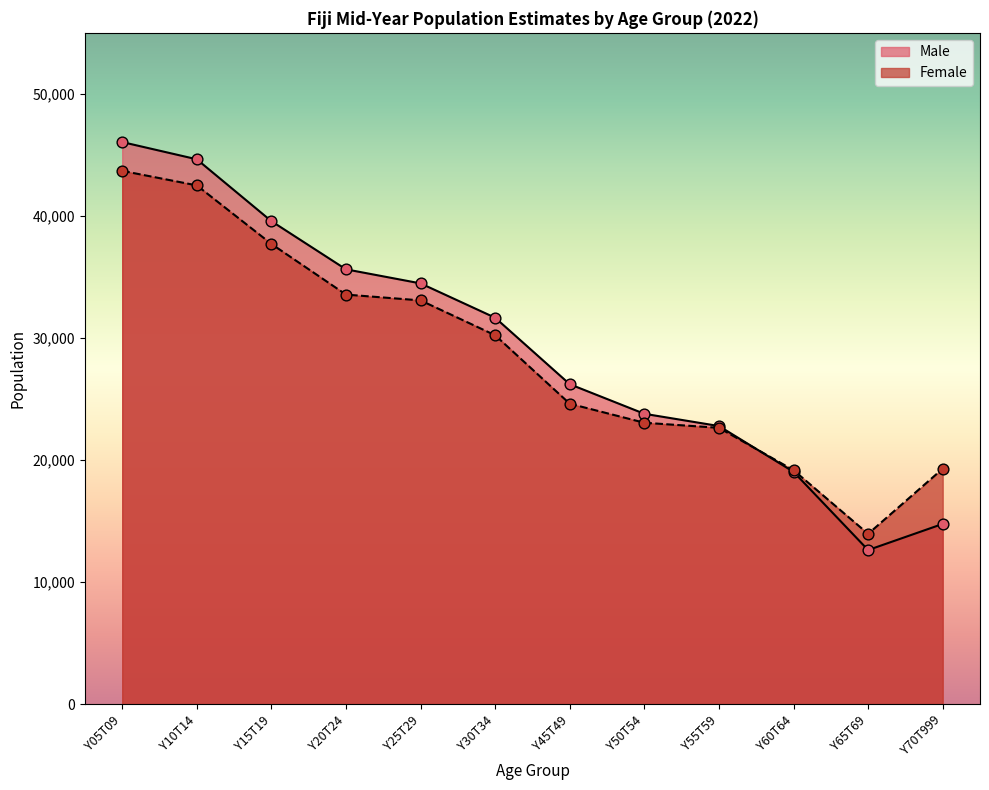

What are all the series names shown in the legend?

Male, Female